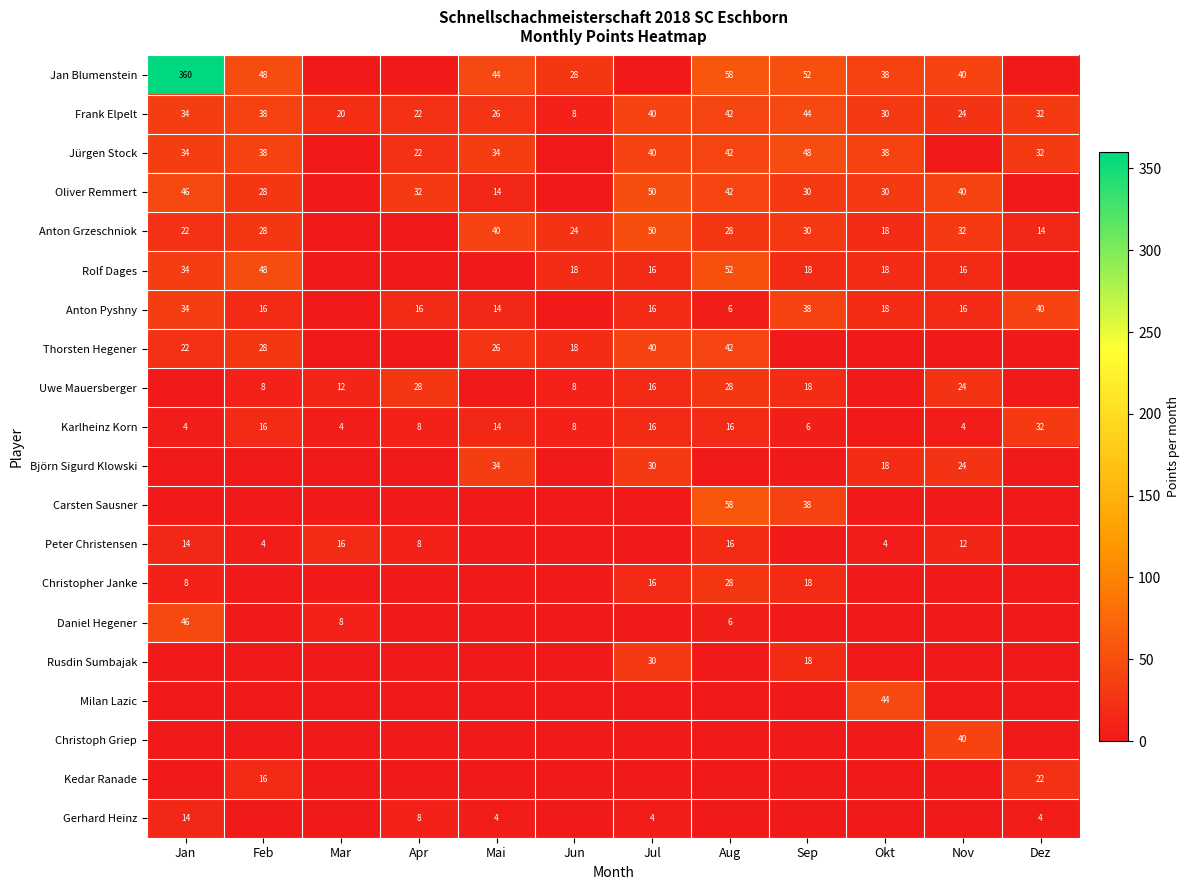

Which has a higher value, Apr or Jan?

Jan